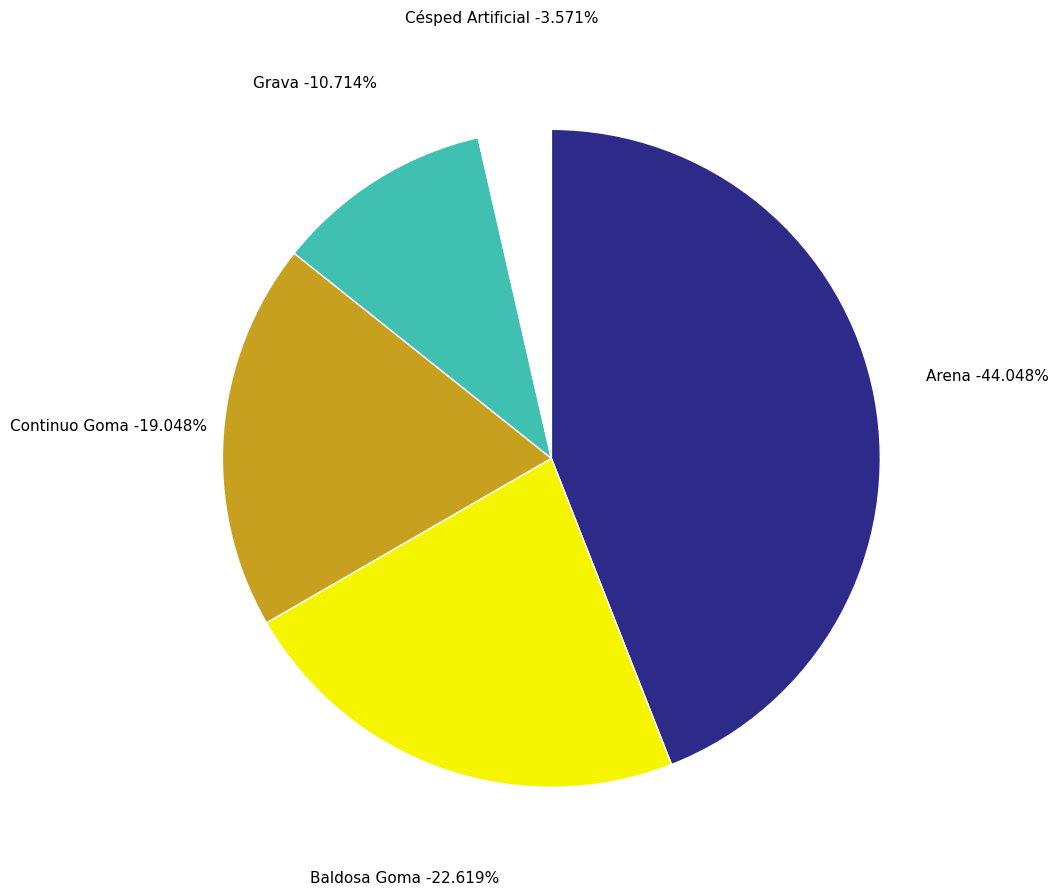

What is the ratio of the value at Baldosa Goma to the value at Arena?

0.5